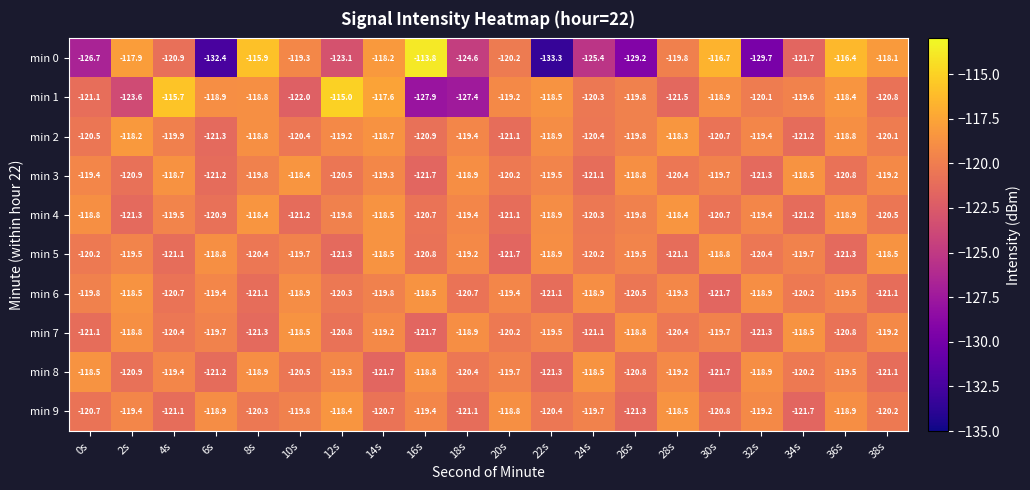

At which category is the sum across all series the highest?

14s